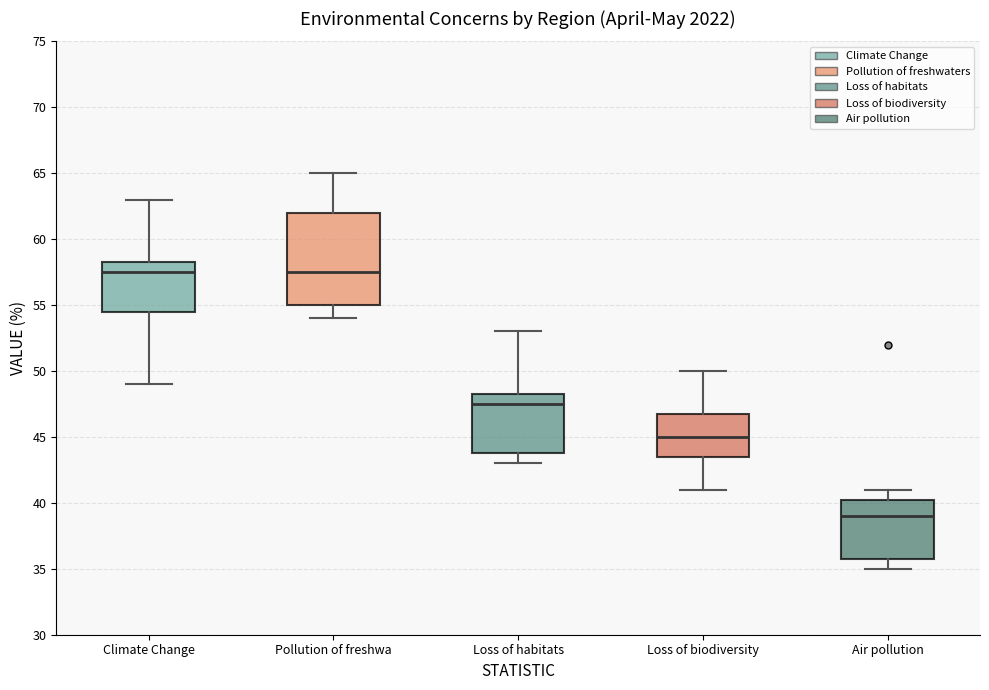

Reading left to right, read every box against the y-axis: the position of its median line, the range the box covers, and the ends of its whiskers. The values are not printed on the chart, so give them approximately, as read against the axis.

Climate Change: median 57.5, box 54.5 to 58.5, whiskers 49.0 to 63.0
Pollution of freshwa: median 57.5, box 55.0 to 62.0, whiskers 54.0 to 65.0
Loss of habitats: median 47.5, box 44.0 to 48.5, whiskers 43.0 to 53.0
Loss of biodiversity: median 45.0, box 43.5 to 47.0, whiskers 41.0 to 50.0
Air pollution: median 39.0, box 36.0 to 40.5, whiskers 35.0 to 41.0